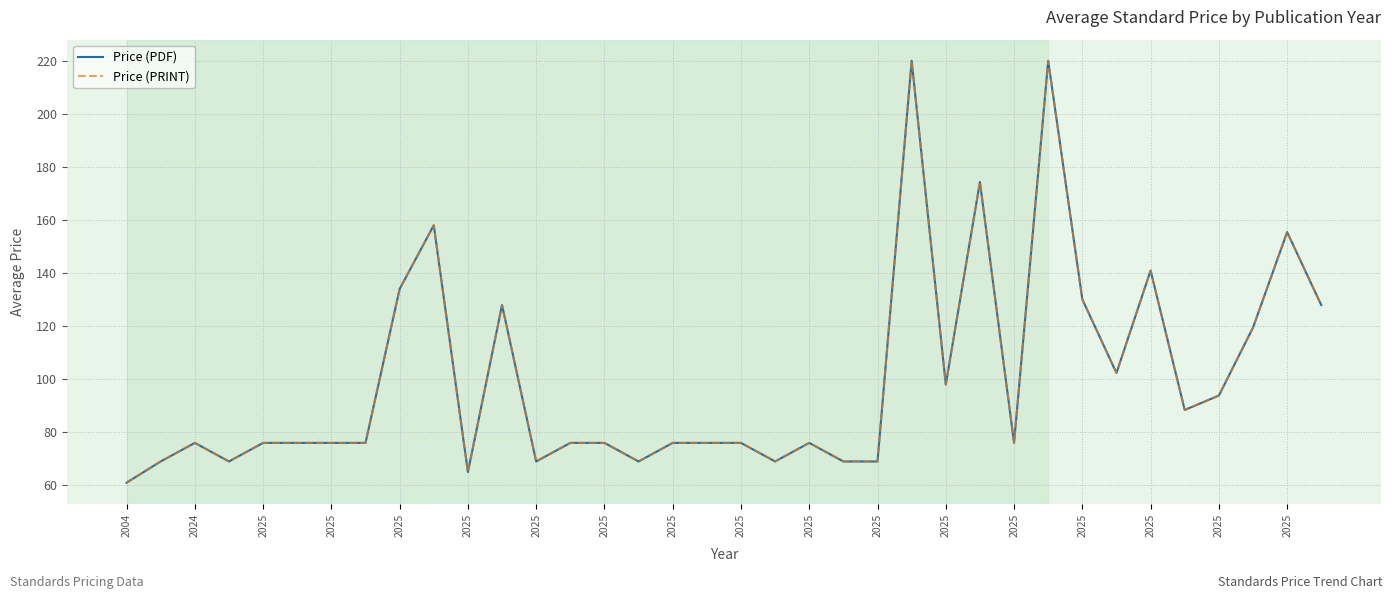

Does the chart display data point markers on the line(s)?

No